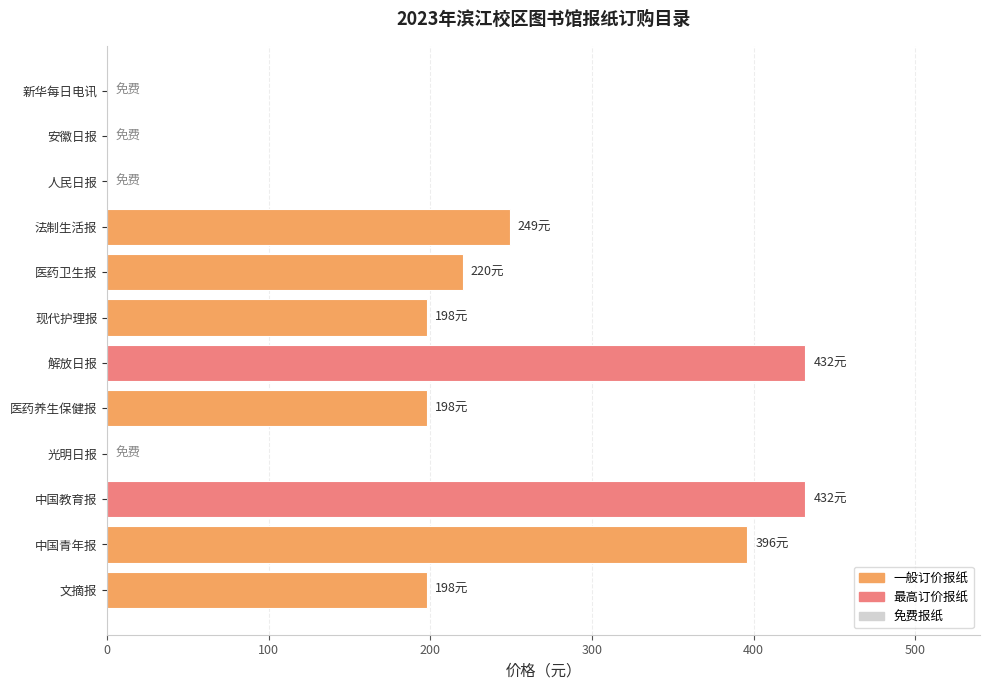

The value at 法制生活报 is 249. True or false?

True